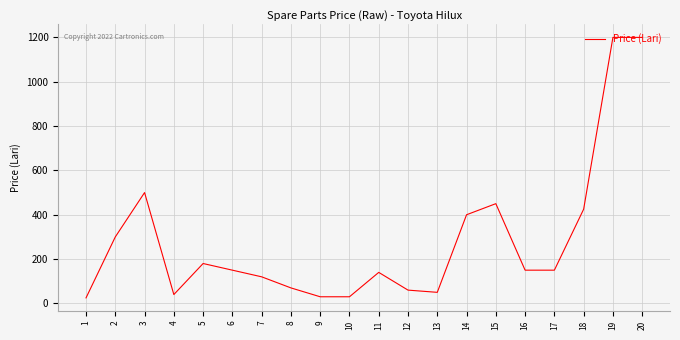

The value at 5 is 108. True or false?

False